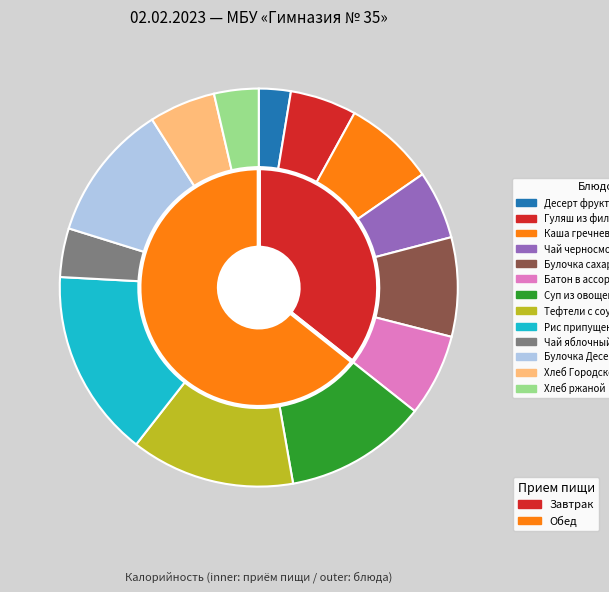

True or false: Суп из овощей accounts for 12% of the total.

True